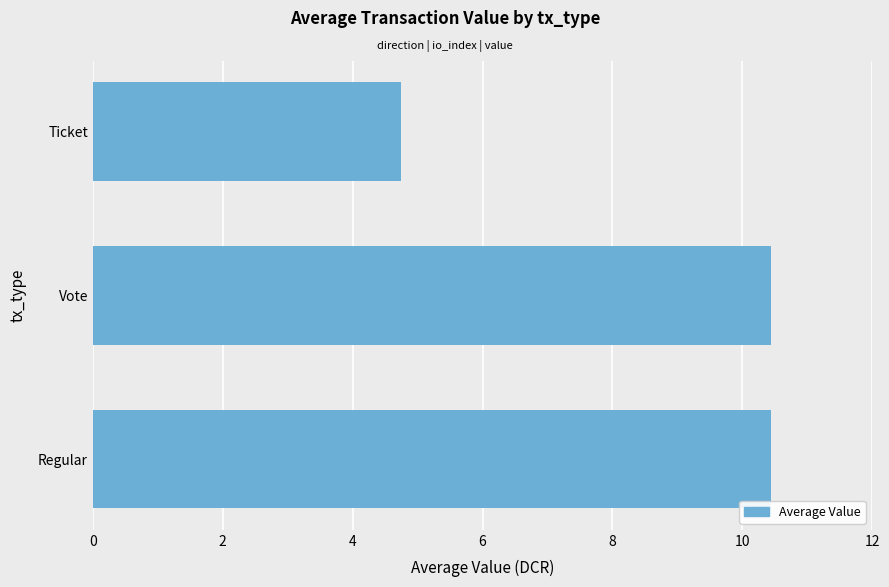

How many bars are there in total?

3